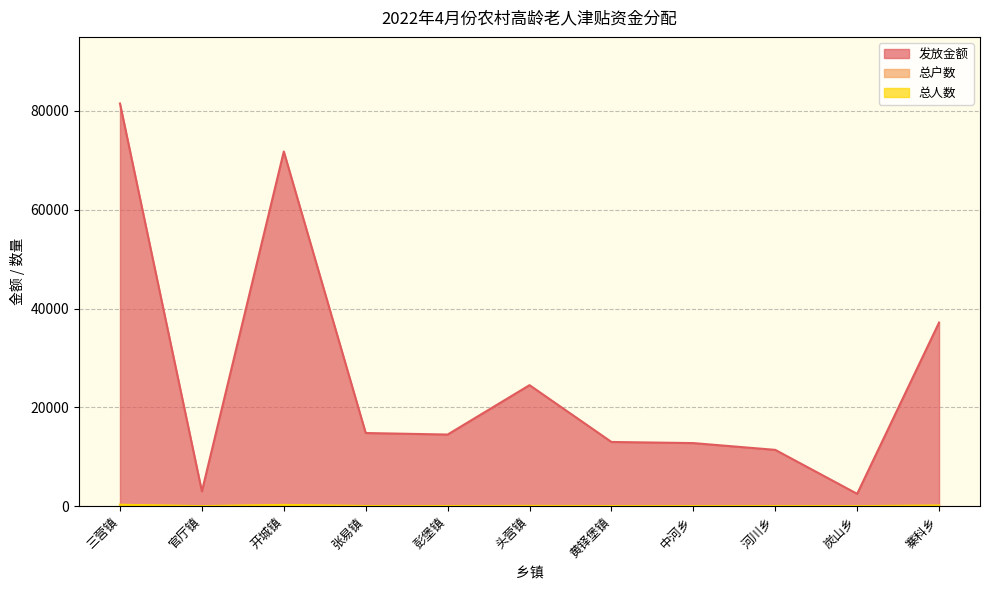

Does the chart have visible grid lines?

Yes